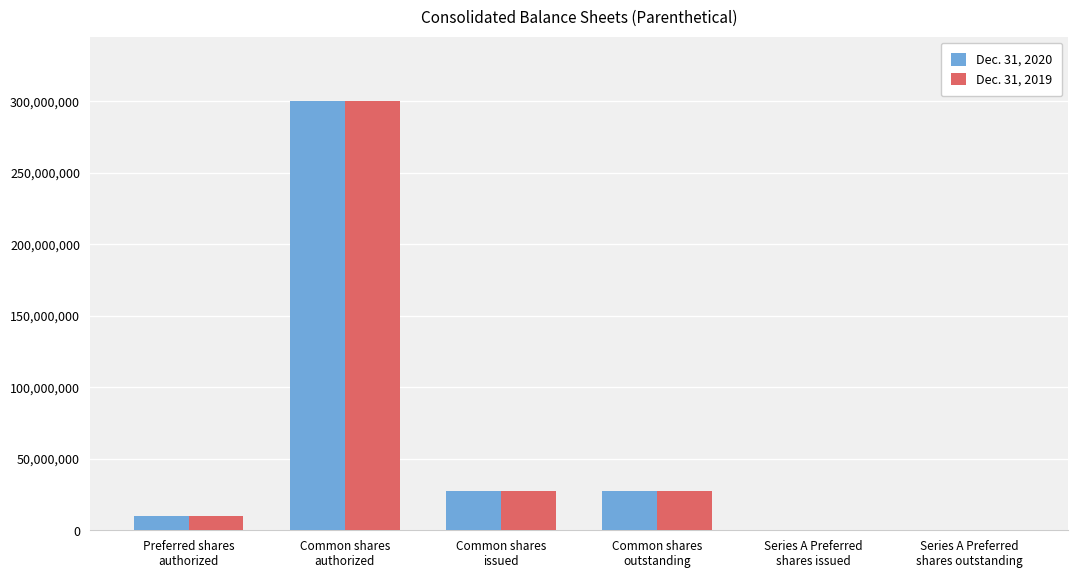

What is the greatest value displayed?

300000000